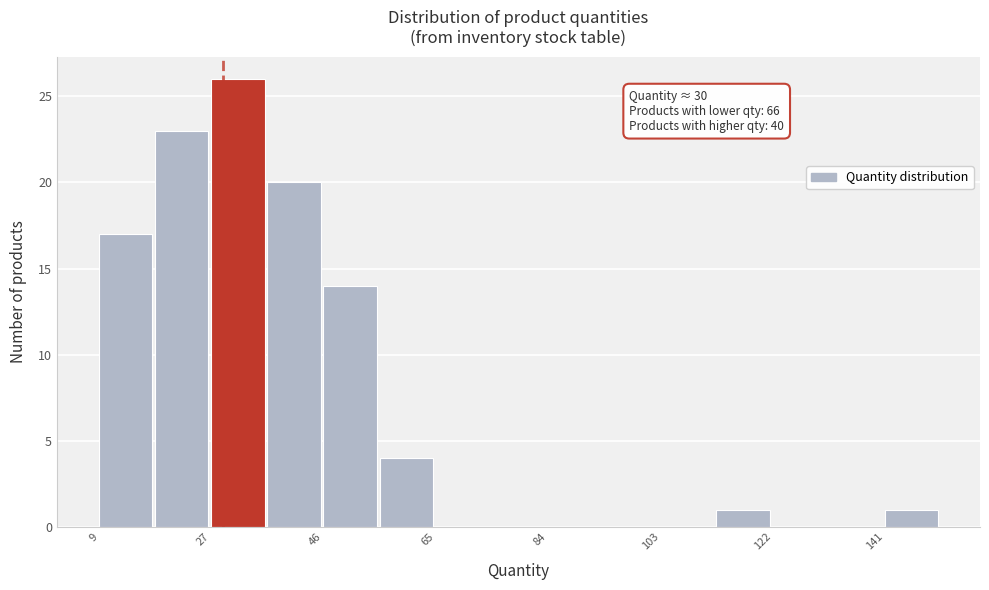

Over which range of the x-axis is the bar tallest?

28 to 38